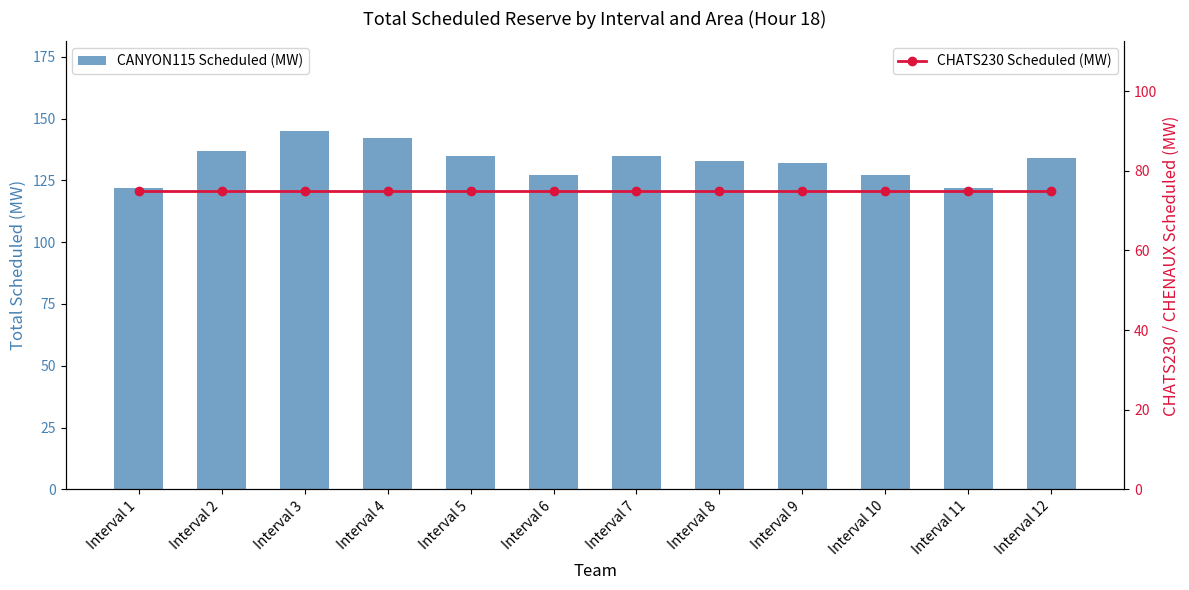

What is the difference between the second highest and minimum values in the CANYON115 Scheduled (MW) series?

20